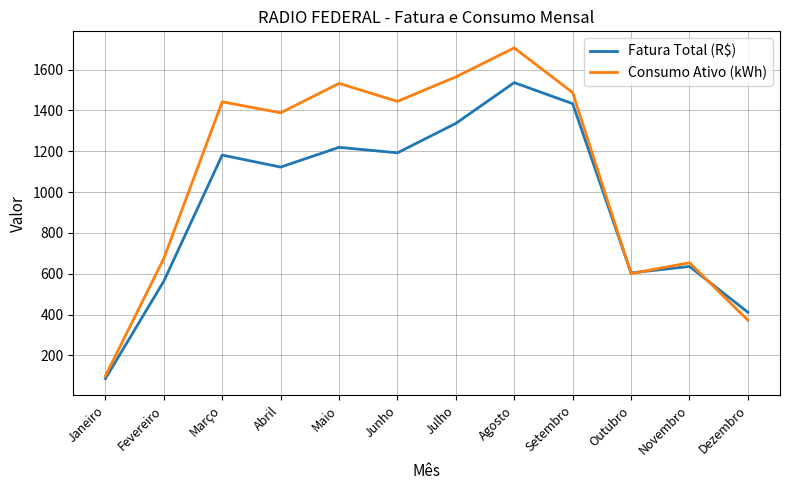

Which series changed the most between Agosto and Setembro?

Consumo Ativo (kWh)